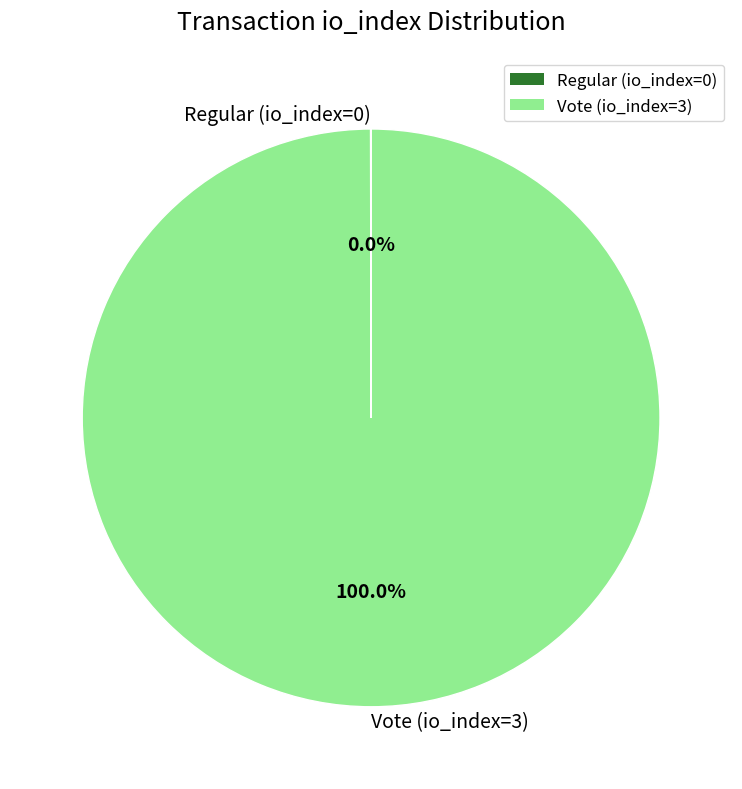

Which category has the biggest portion of the pie?

Vote (io_index=3)